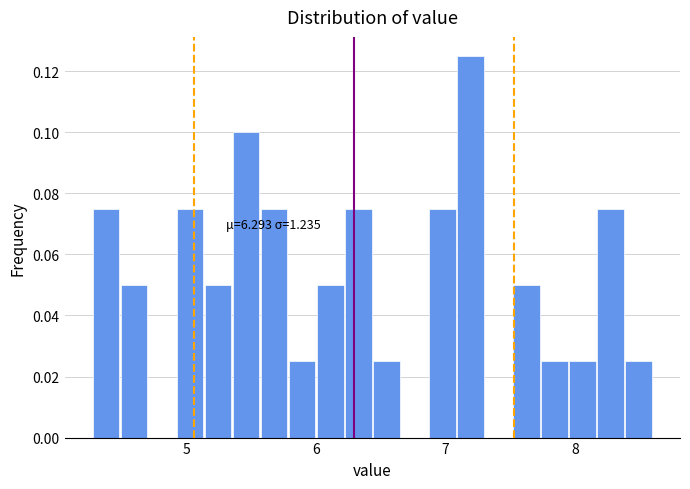

Around what value on the x-axis is the tallest bar? Give the approximate position of its centre, as read against the axis.

7.2